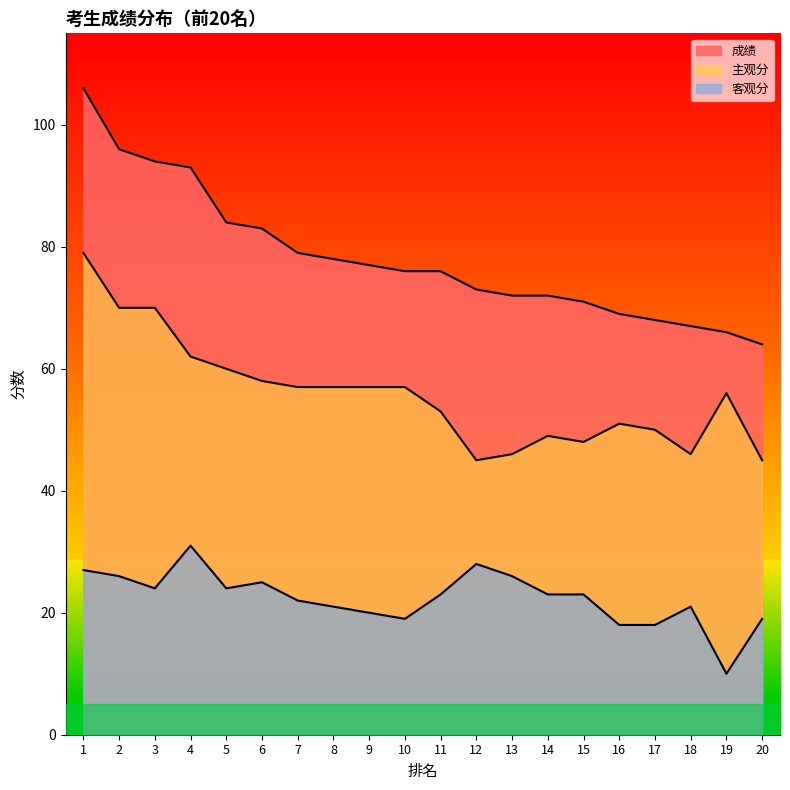

What is the lowest value of the 成绩 series?

64